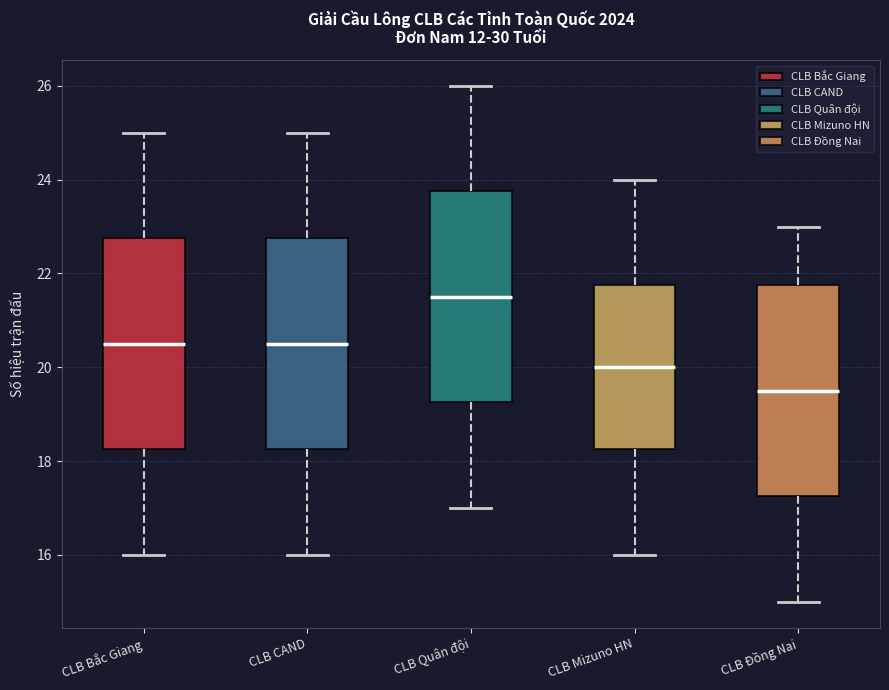

Reading left to right, transcribe this box plot: for each box, give where its median line is, the range the box spans, and where its two whiskers end, as read against the y-axis. The values are not printed on the chart, so give them approximately, as read against the axis.

CLB Bắc Giang: median 20.6, box 18.2 to 22.8, whiskers 16.0 to 25.0
CLB CAND: median 20.6, box 18.2 to 22.8, whiskers 16.0 to 25.0
CLB Quân đội: median 21.6, box 19.2 to 23.8, whiskers 17.0 to 26.0
CLB Mizuno HN: median 20.0, box 18.2 to 21.8, whiskers 16.0 to 24.0
CLB Đồng Nai: median 19.6, box 17.2 to 21.8, whiskers 15.0 to 23.0